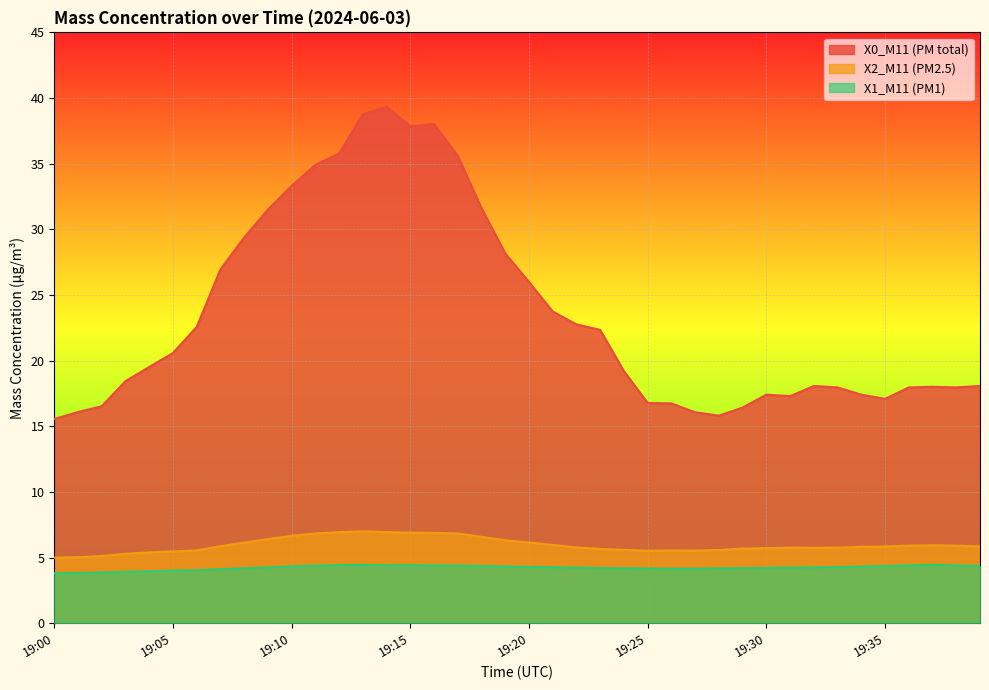

In X1_M11 (PM1), how many points are higher than both neighbors (excluding endpoints)?

3